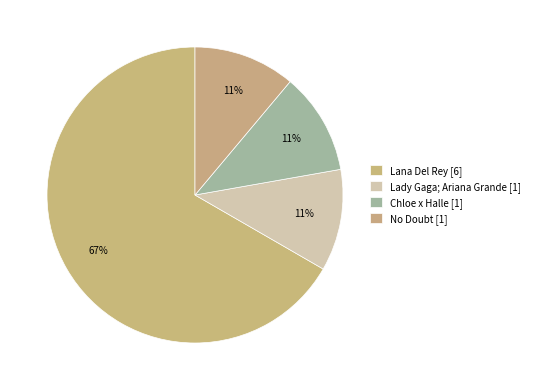

Count the number of slices in the pie.

4